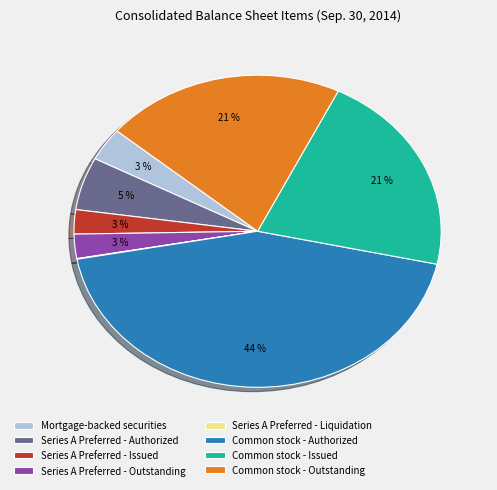

To the nearest percent, what is the average slice percentage?

12%